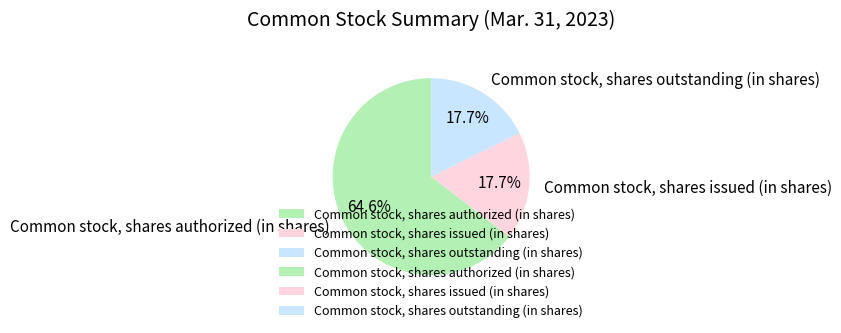

What percentage is NOT represented by Common stock, shares authorized (in shares)?

35.4%